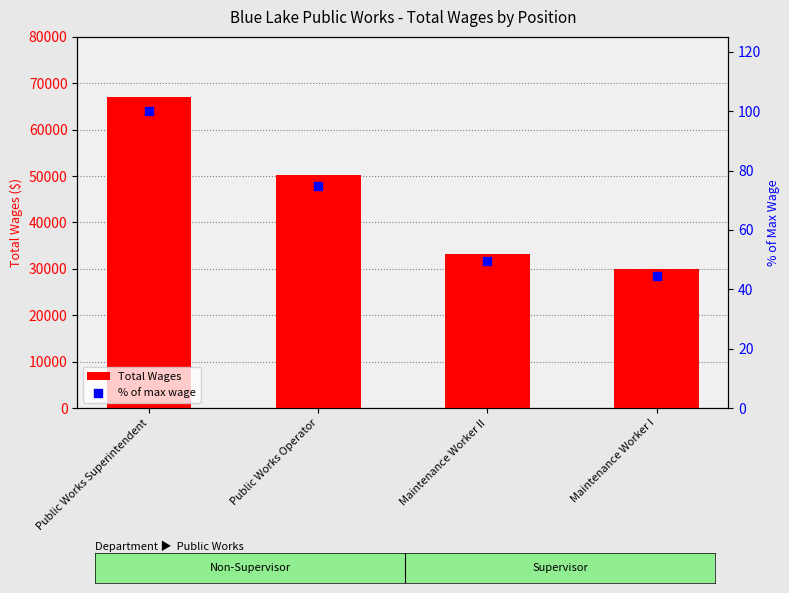

Which series has the largest total across all categories?

Total Wages